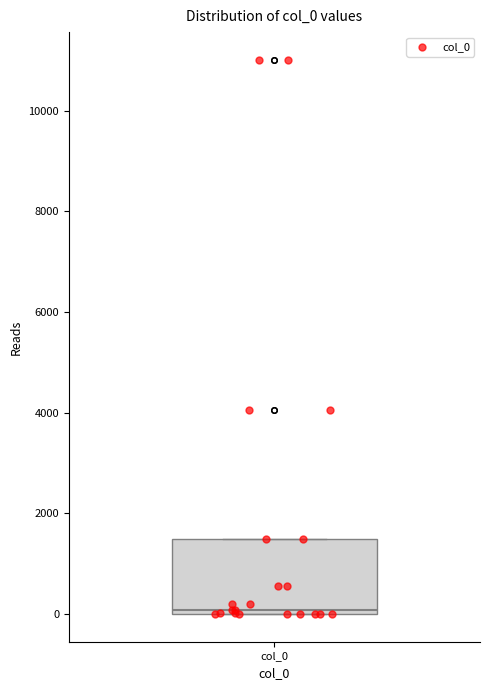

Transcribe this box plot: give where the median line is, the range the box spans, and where the two whiskers end, as read against the y-axis. The values are not printed on the chart, so give them approximately, as read against the axis.

median 0 (just above the box's lower edge), box 0 to 1400, whiskers 0 to 1400